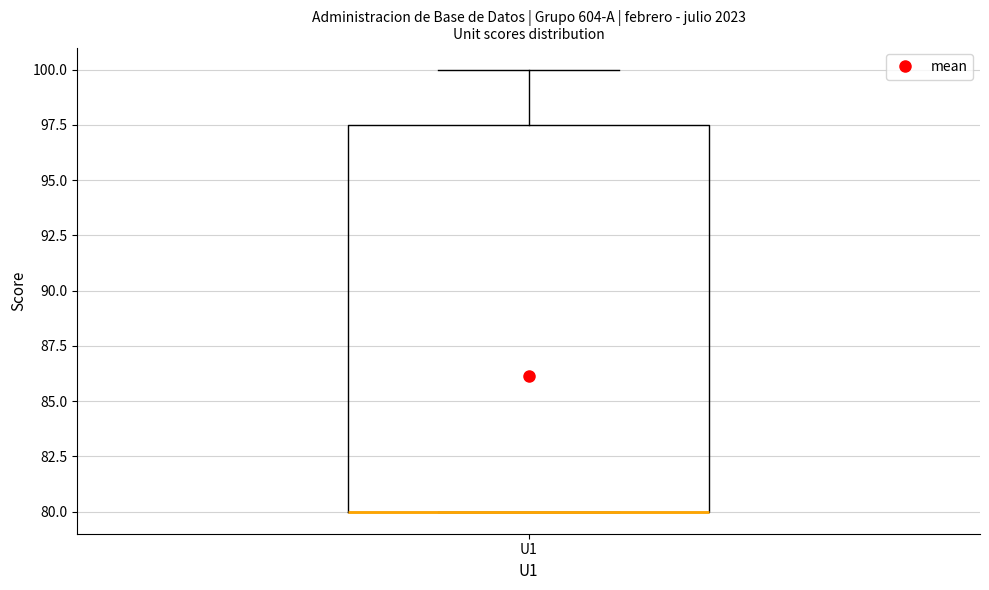

Read this box plot against the y-axis: the position of the median line, the range covered by the box, and the ends of both whiskers. The values are not printed on the chart, so give them approximately, as read against the axis.

median 80.0 (drawn on the box's lower edge), box 80.0 to 97.5, whiskers 80.0 to 100.0